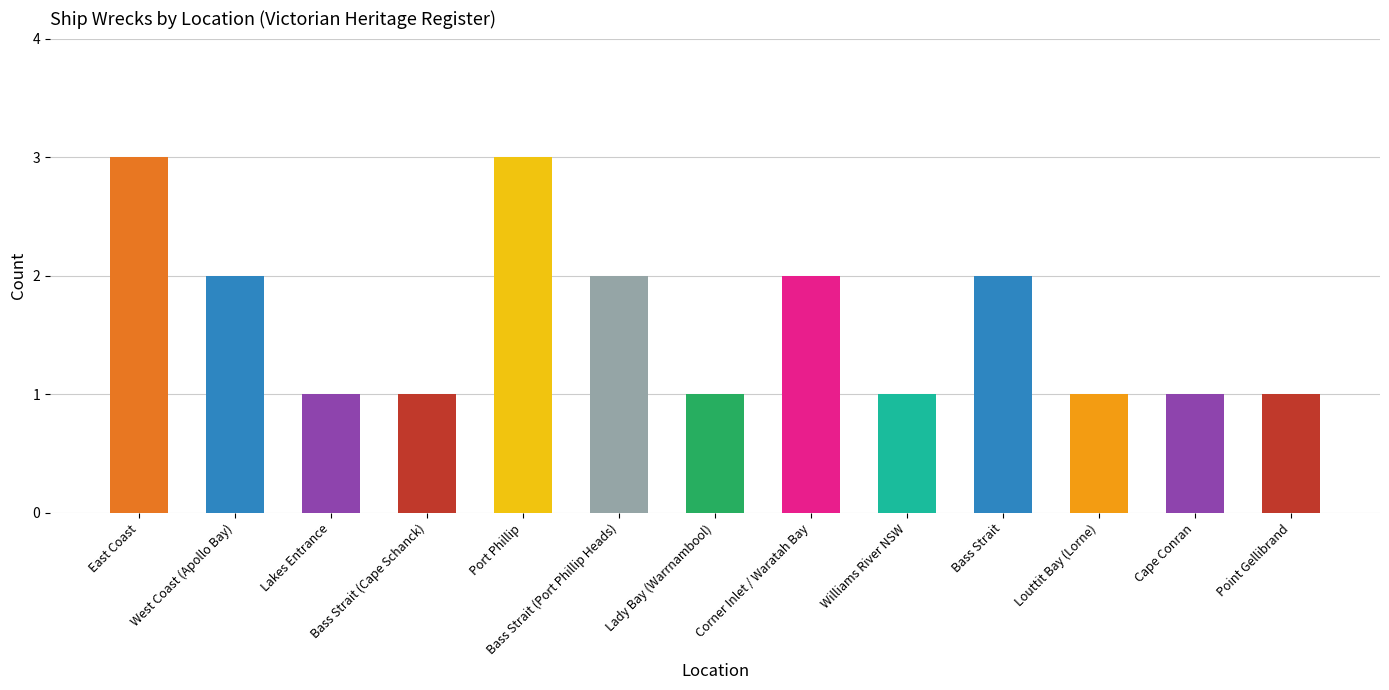

What position from the left is East Coast?

1